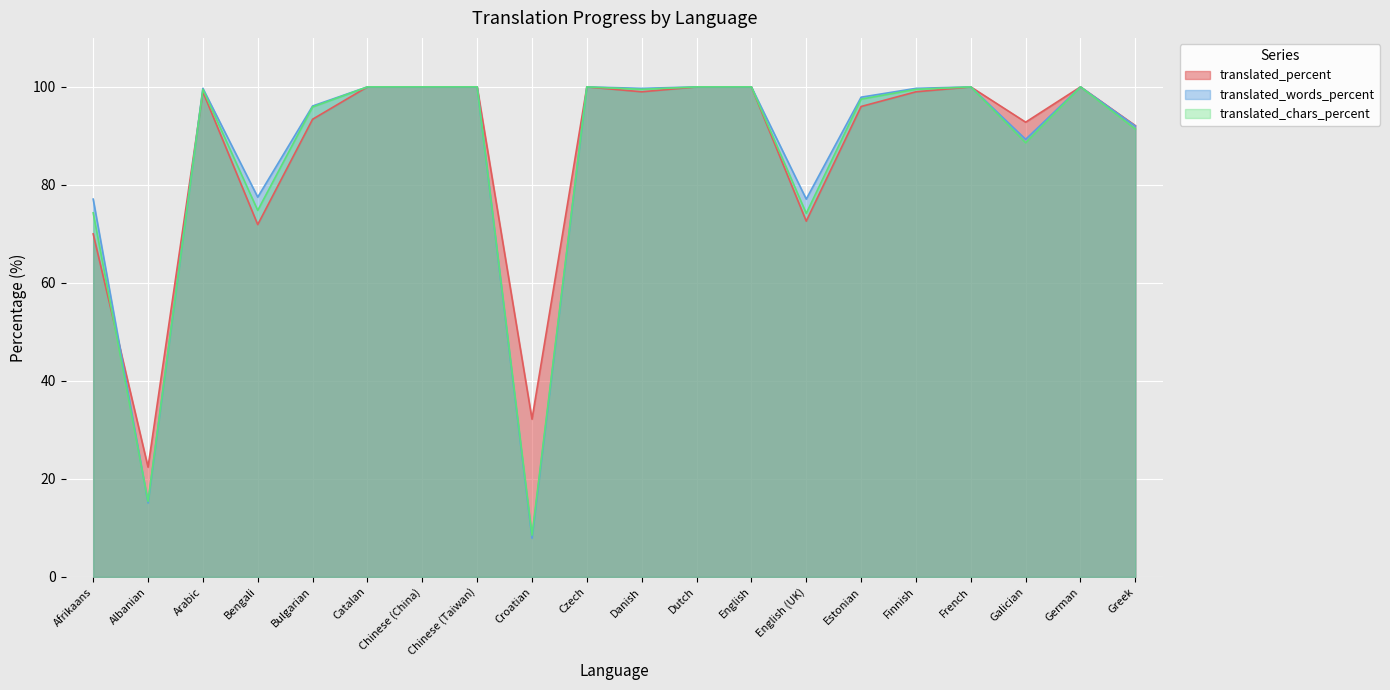

Which series has the largest total across all categories?

translated_percent